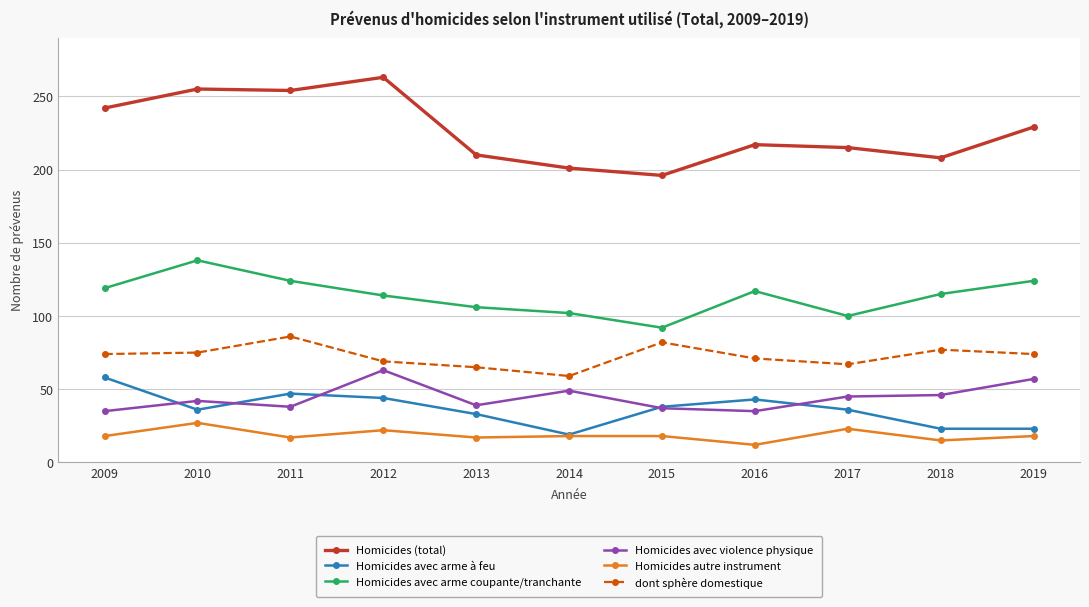

Read the Homicides avec arme à feu value at 2013, to the nearest 5.

35